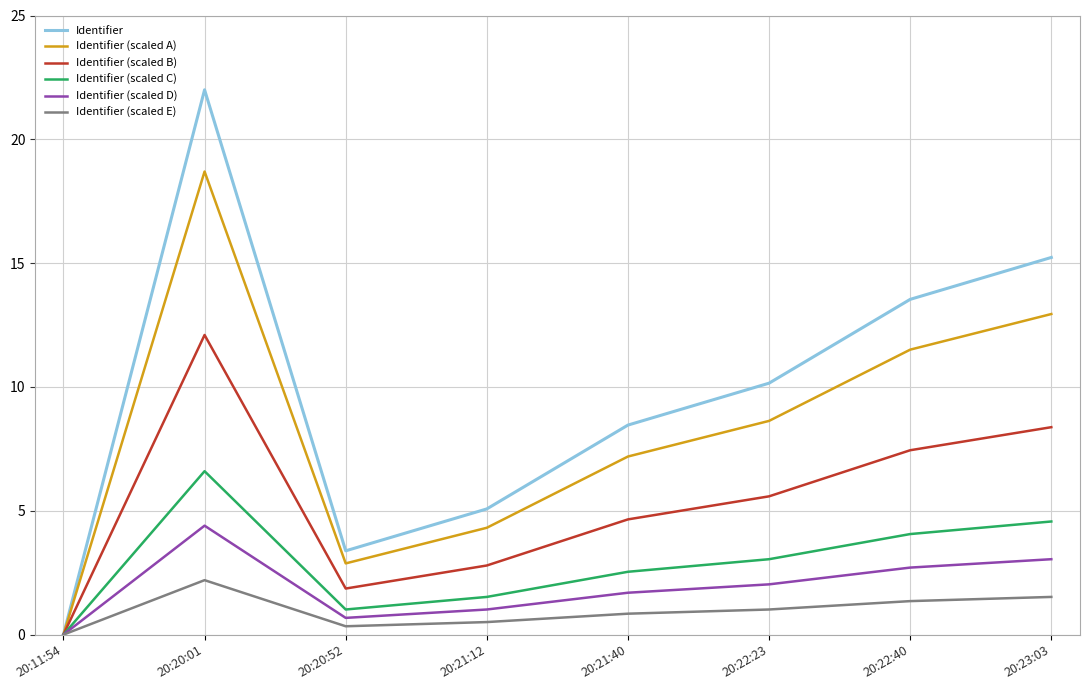

Does the chart have visible grid lines?

Yes